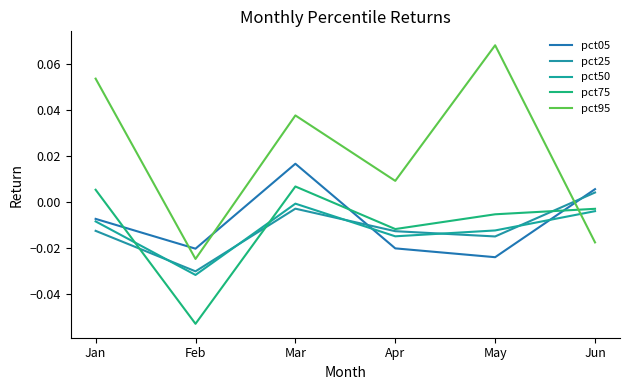

True or false: pct50 and pct05 cross at least once.

True